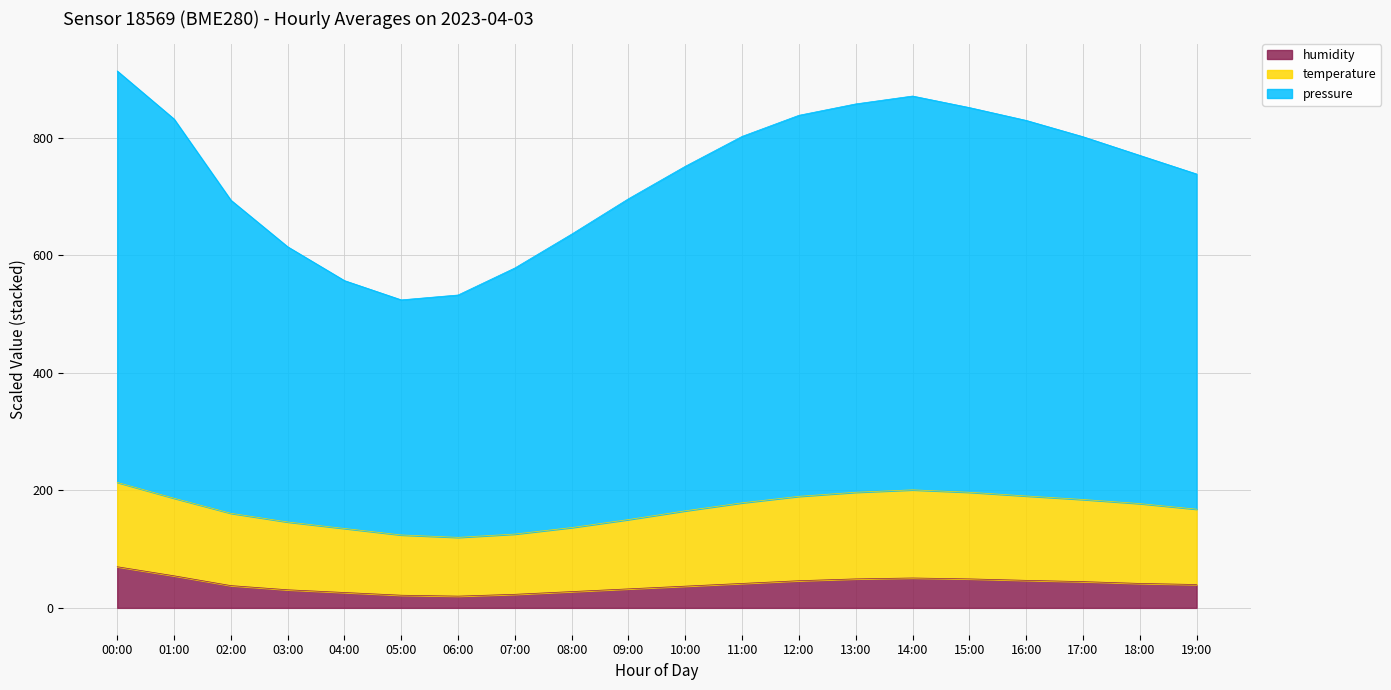

The humidity series shows 41.6 at 11:00. True or false?

True